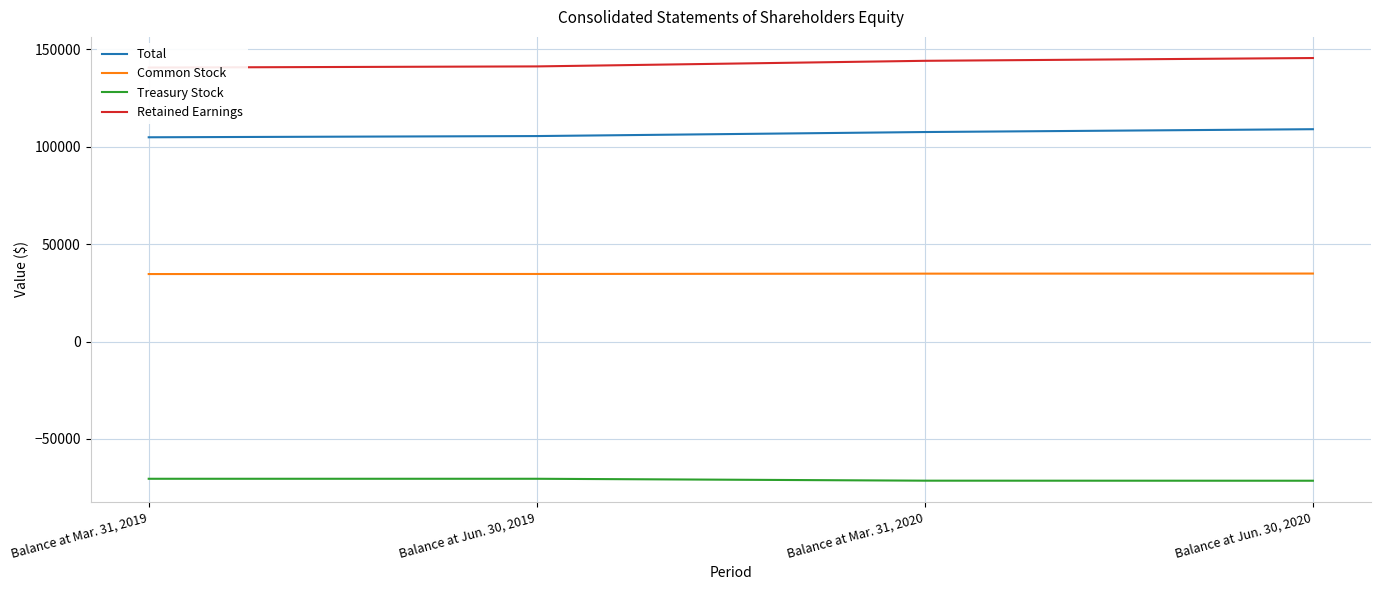

List the series in order of their overall mean, highest first.

Retained Earnings, Total, Common Stock, Treasury Stock